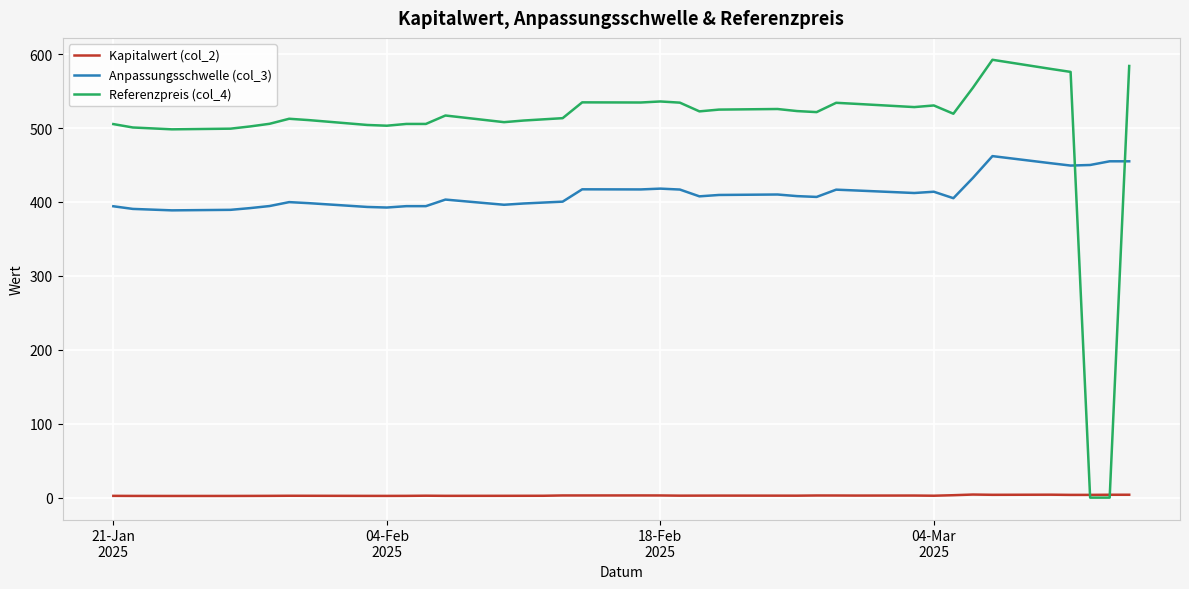

Which series has the widest spread of values?

Referenzpreis (col_4)